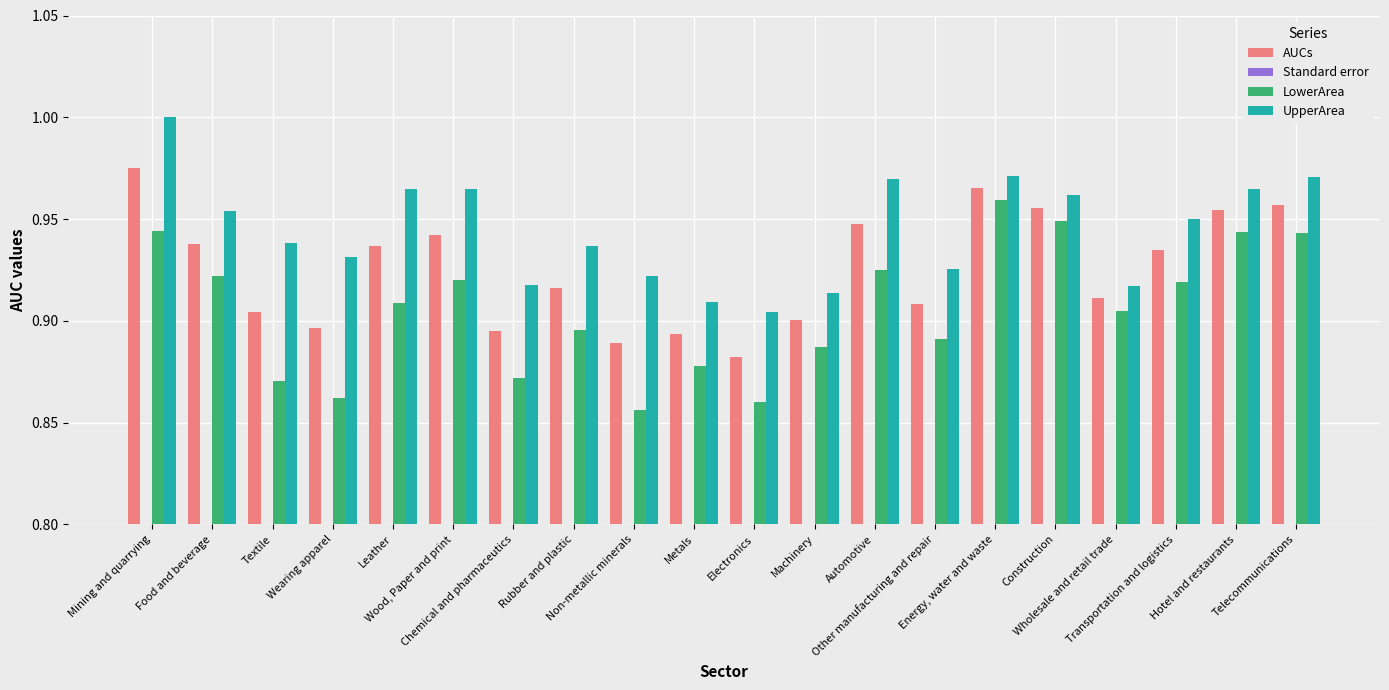

Reading left to right, extract all data points from this chart.

AUCs: Mining and quarrying=1.0	Food and beverage=0.9	Textile=0.9	Wearing apparel=0.9	Leather=0.9	Wood, Paper and print=0.9	Chemical and pharmaceutics=0.9	Rubber and plastic=0.9	Non-metallic minerals=0.9	Metals=0.9	Electronics=0.9	Machinery=0.9	Automotive=0.9	Other manufacturing and repair=0.9	Energy, water and waste=1.0	Construction=1.0	Wholesale and retail trade=0.9	Transportation and logistics=0.9	Hotel and restaurants=1.0	Telecommunications=1.0
Standard error: Mining and quarrying=0.0	Food and beverage=0.0	Textile=0.0	Wearing apparel=0.0	Leather=0.0	Wood, Paper and print=0.0	Chemical and pharmaceutics=0.0	Rubber and plastic=0.0	Non-metallic minerals=0.0	Metals=0.0	Electronics=0.0	Machinery=0.0	Automotive=0.0	Other manufacturing and repair=0.0	Energy, water and waste=0.0	Construction=0.0	Wholesale and retail trade=0.0	Transportation and logistics=0.0	Hotel and restaurants=0.0	Telecommunications=0.0
LowerArea: Mining and quarrying=0.9	Food and beverage=0.9	Textile=0.9	Wearing apparel=0.9	Leather=0.9	Wood, Paper and print=0.9	Chemical and pharmaceutics=0.9	Rubber and plastic=0.9	Non-metallic minerals=0.9	Metals=0.9	Electronics=0.9	Machinery=0.9	Automotive=0.9	Other manufacturing and repair=0.9	Energy, water and waste=1.0	Construction=0.9	Wholesale and retail trade=0.9	Transportation and logistics=0.9	Hotel and restaurants=0.9	Telecommunications=0.9
UpperArea: Mining and quarrying=1.0	Food and beverage=1.0	Textile=0.9	Wearing apparel=0.9	Leather=1.0	Wood, Paper and print=1.0	Chemical and pharmaceutics=0.9	Rubber and plastic=0.9	Non-metallic minerals=0.9	Metals=0.9	Electronics=0.9	Machinery=0.9	Automotive=1.0	Other manufacturing and repair=0.9	Energy, water and waste=1.0	Construction=1.0	Wholesale and retail trade=0.9	Transportation and logistics=1.0	Hotel and restaurants=1.0	Telecommunications=1.0